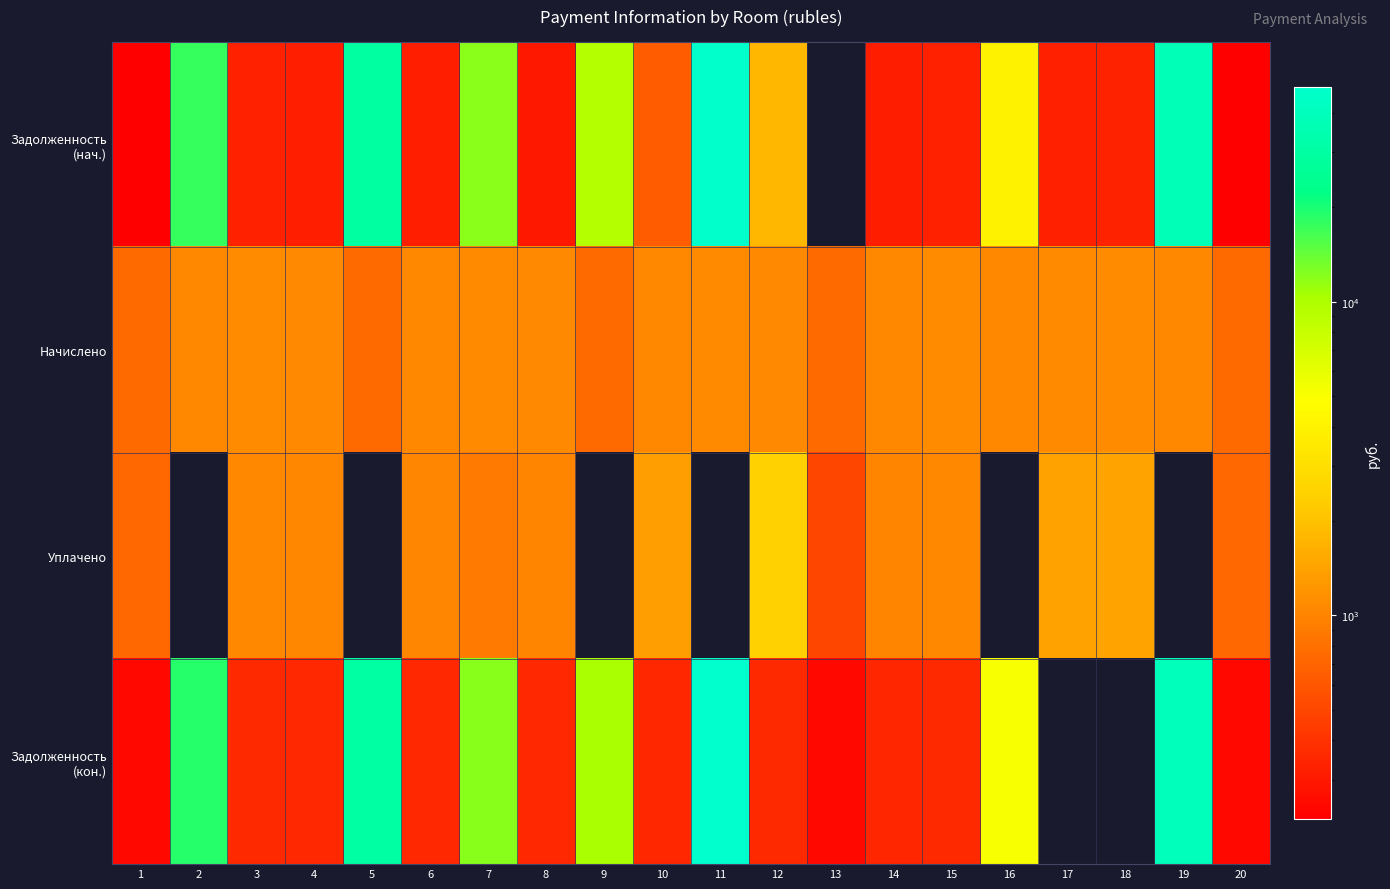

Count the number of categories in the chart.

20